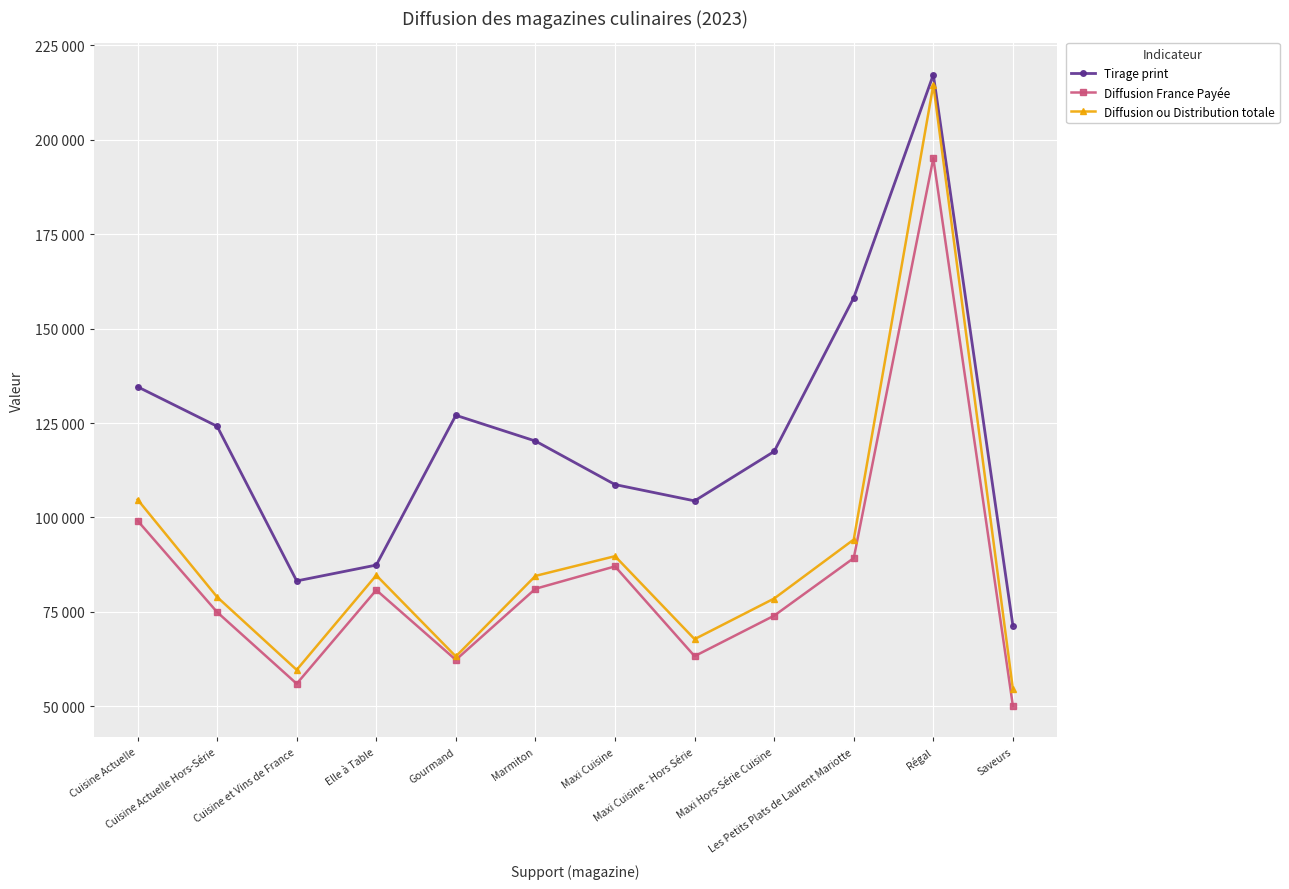

True or false: Diffusion ou Distribution totale has more than 0 points higher than both neighbors.

True